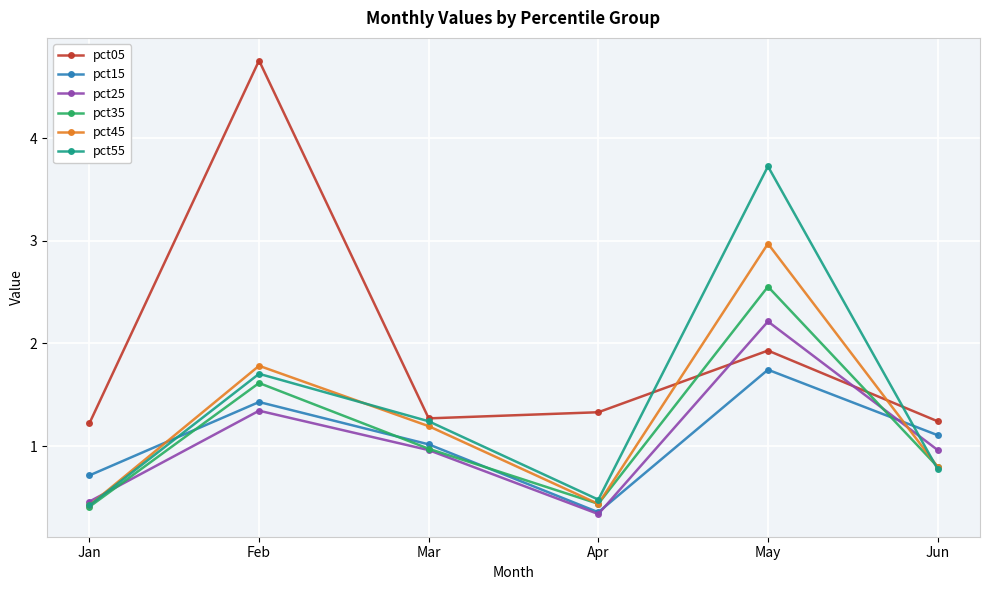

True or false: pct45 and pct55 intersect in this chart.

True